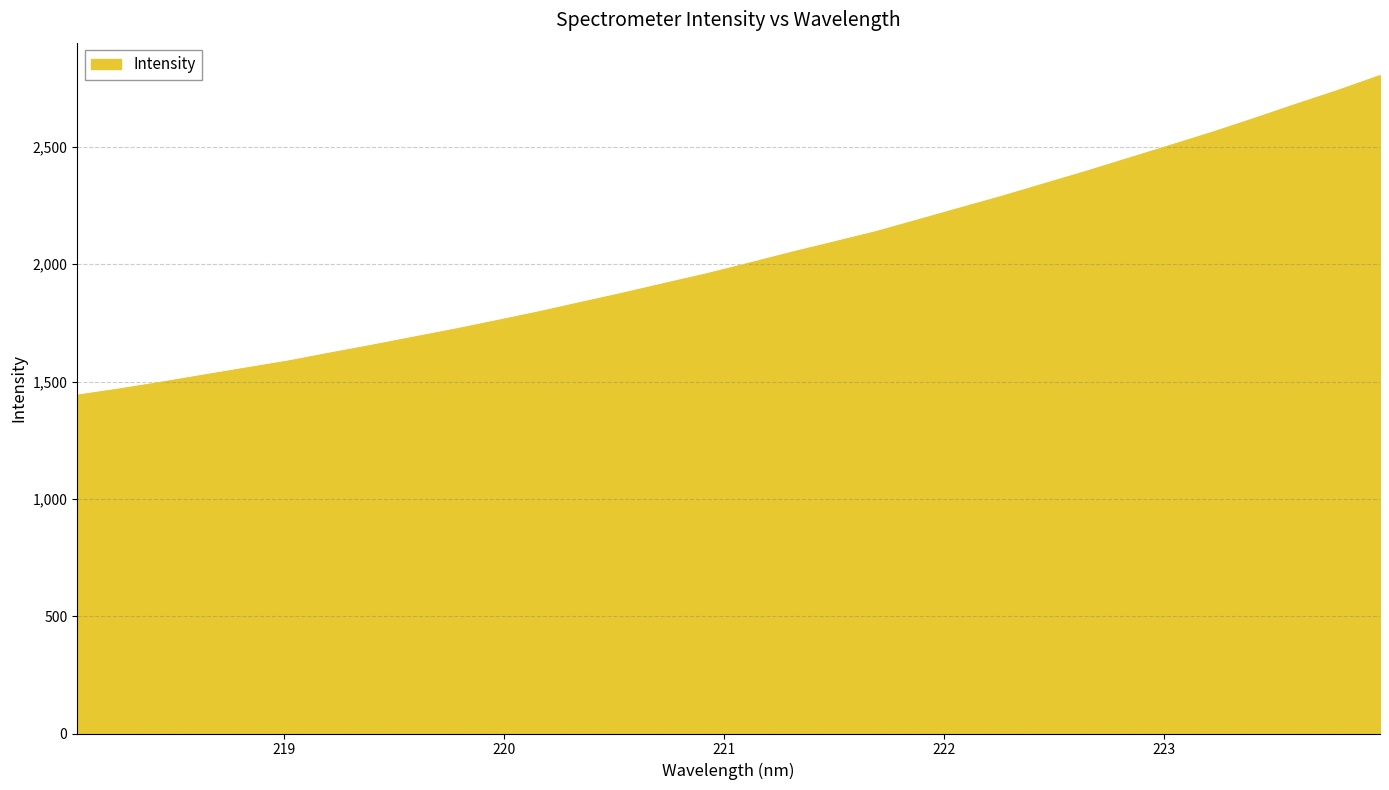

What is the minimum value shown in the chart?

1441.8